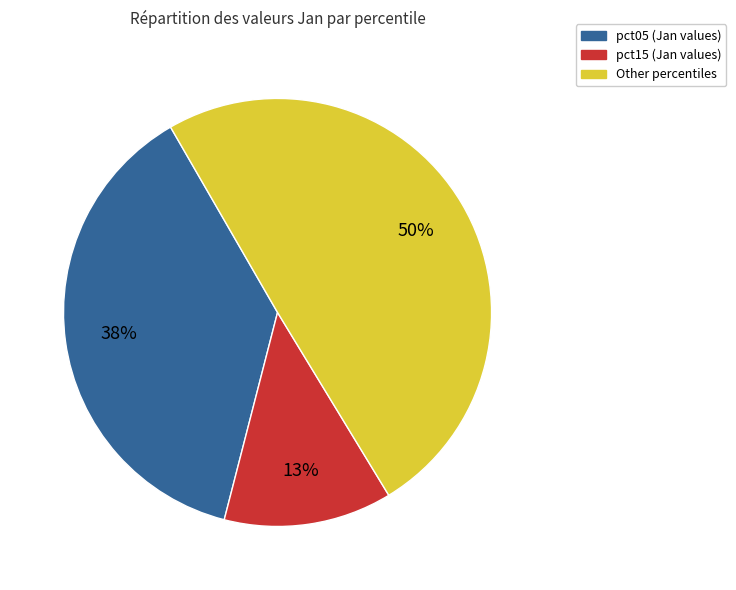

To the nearest percent, what is the difference between the largest and smallest slice percentages?

37%